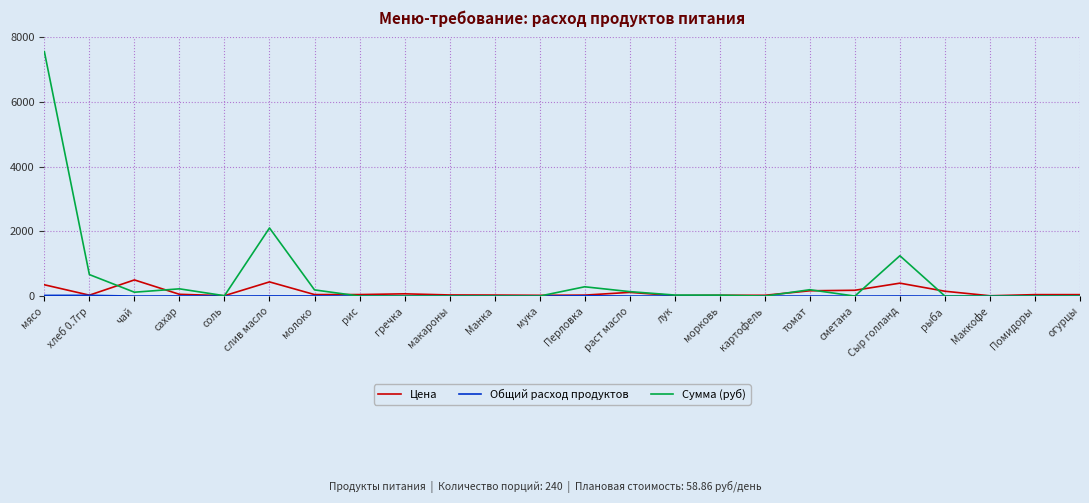

Which series has the largest total across all categories?

Сумма (руб)